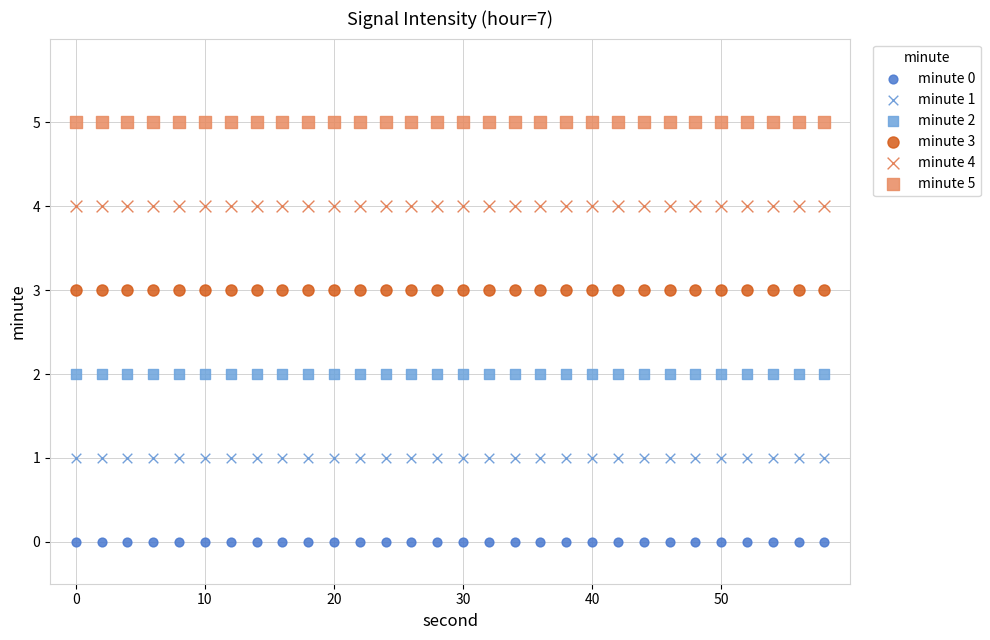

What are all the series names shown in the legend?

minute 0, minute 1, minute 2, minute 3, minute 4, minute 5